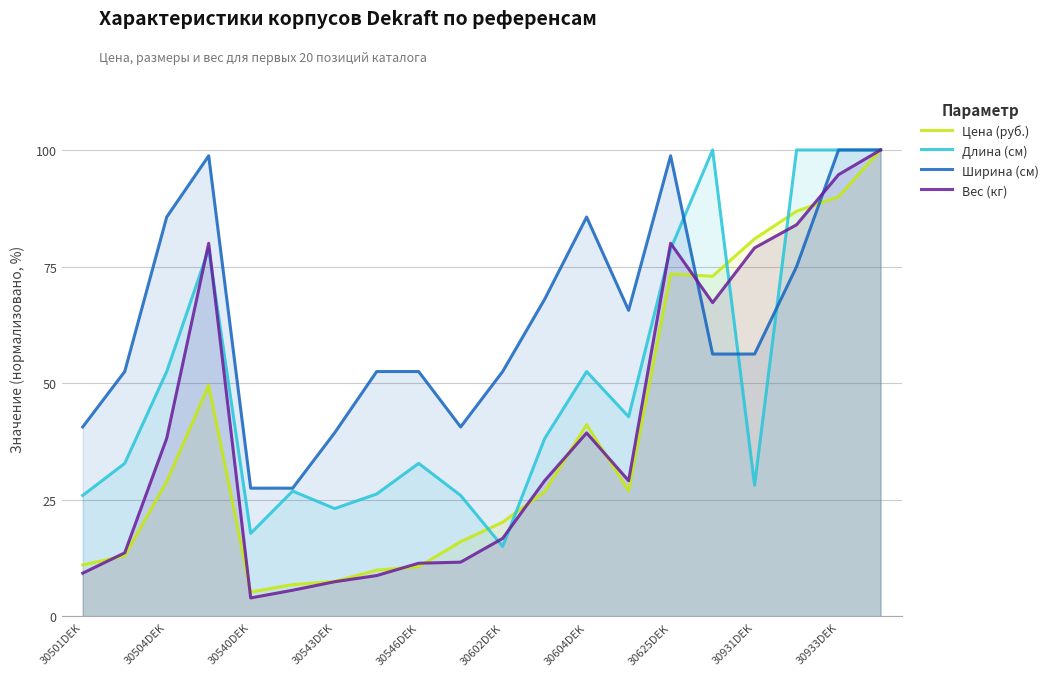

Between 30543DEK and 30546DEK, which series saw the biggest shift?

Ширина (см)